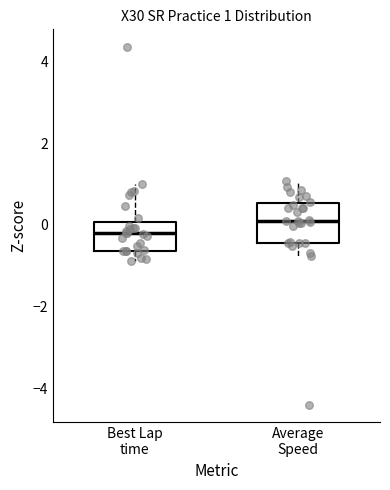

Which box's median line is the highest?

Average Speed